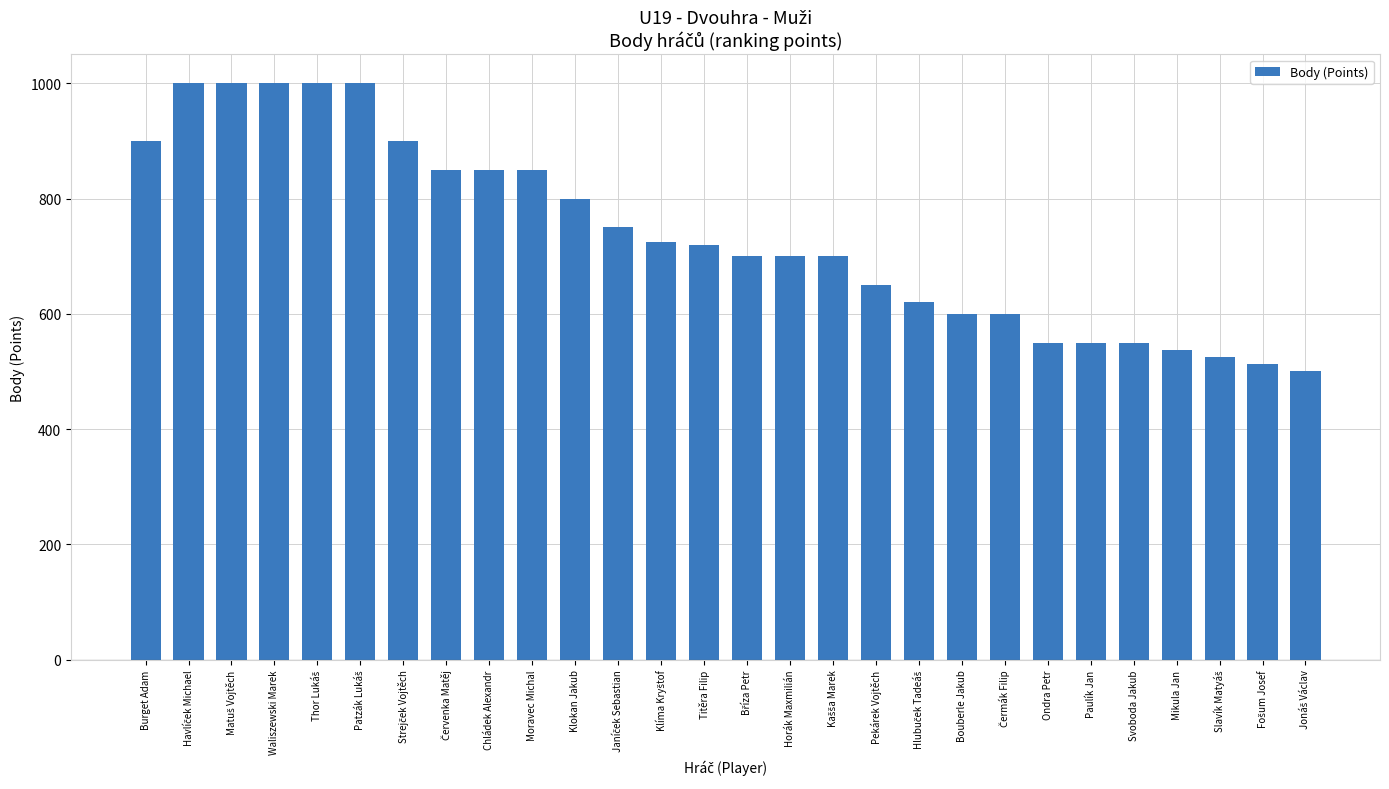

What is the value of the 4th bar from the left?

1000